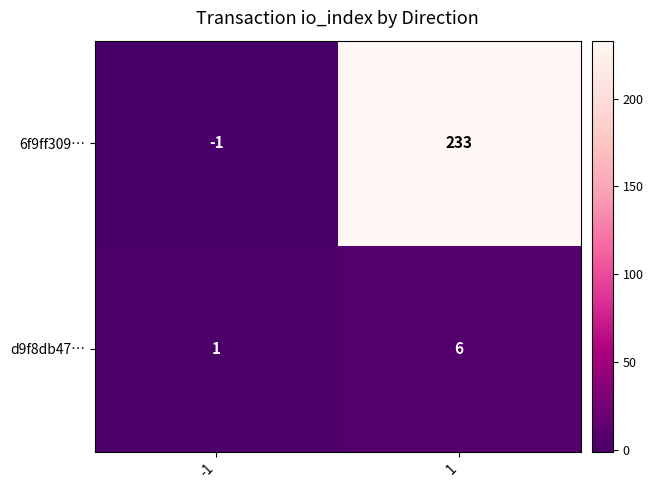

What is the approximate value of d9f8db47… at 1?

6